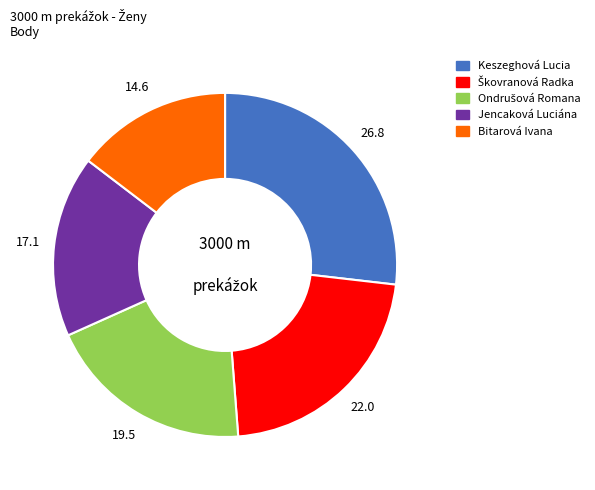

Which category has the smallest portion of the pie?

Bitarová Ivana